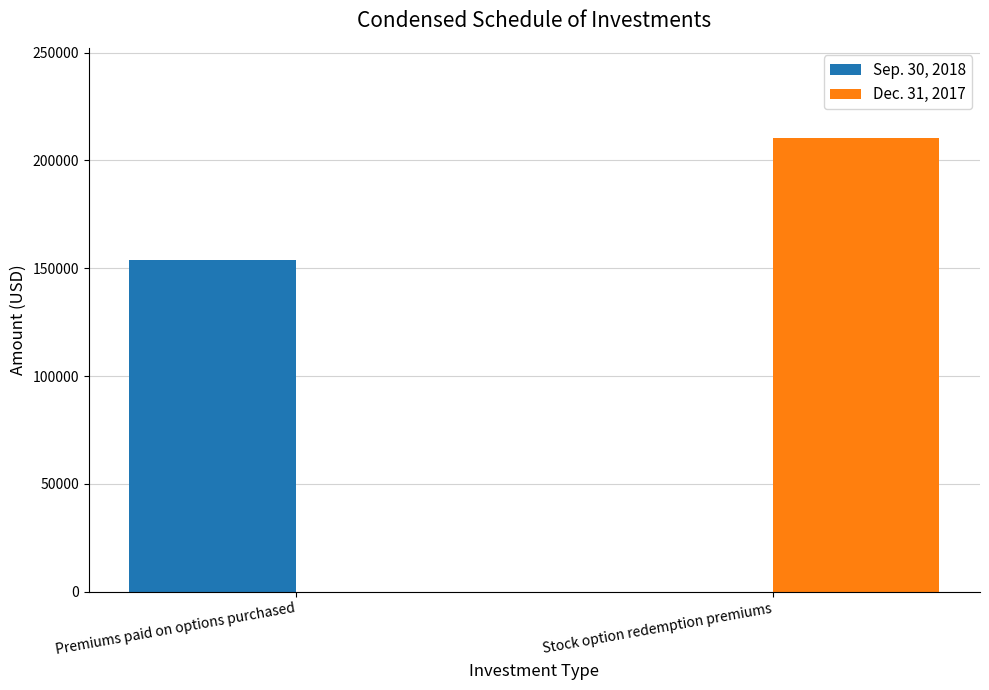

At which category is the sum across all series the highest?

Stock option redemption premiums